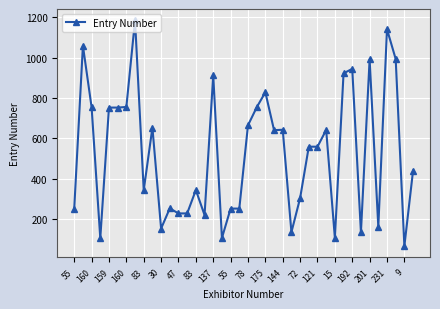

What is the value of the 20th point from the left?

252